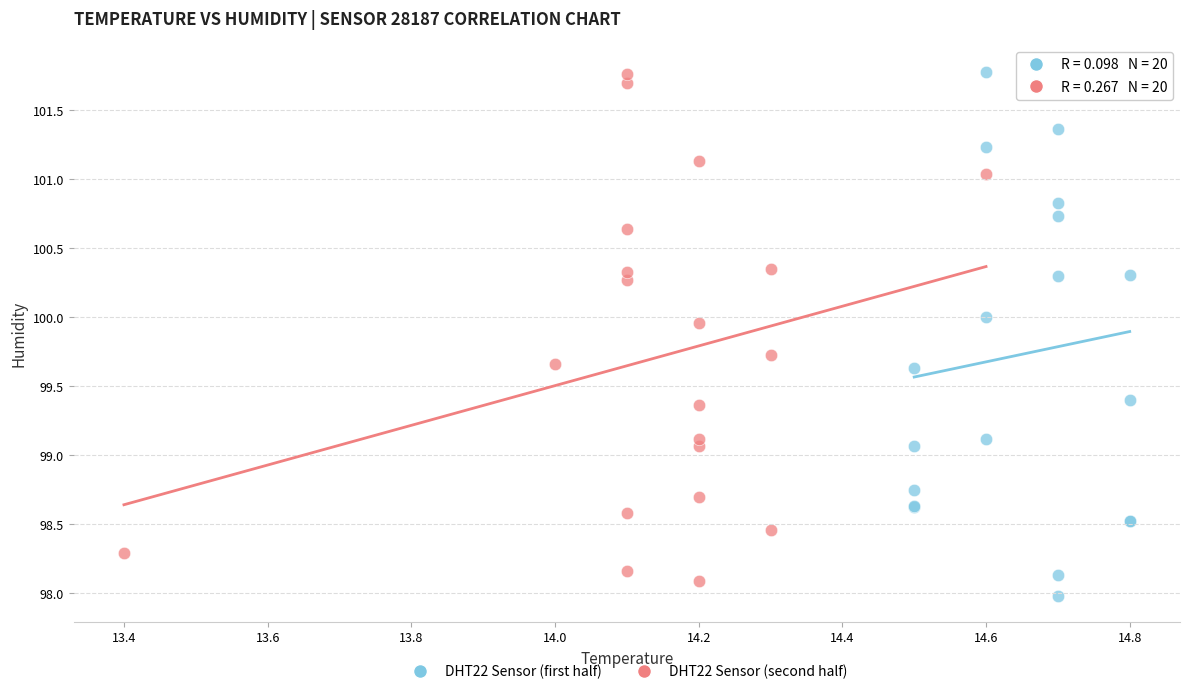

Which series has the largest Y range (max minus min)?

DHT22 Sensor (first half)